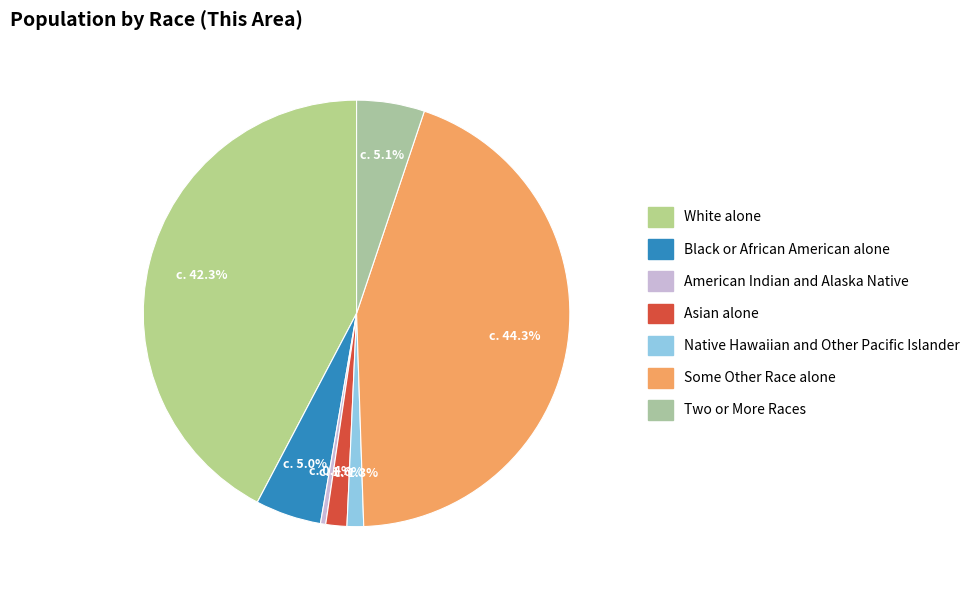

How many segments does this pie chart have?

7